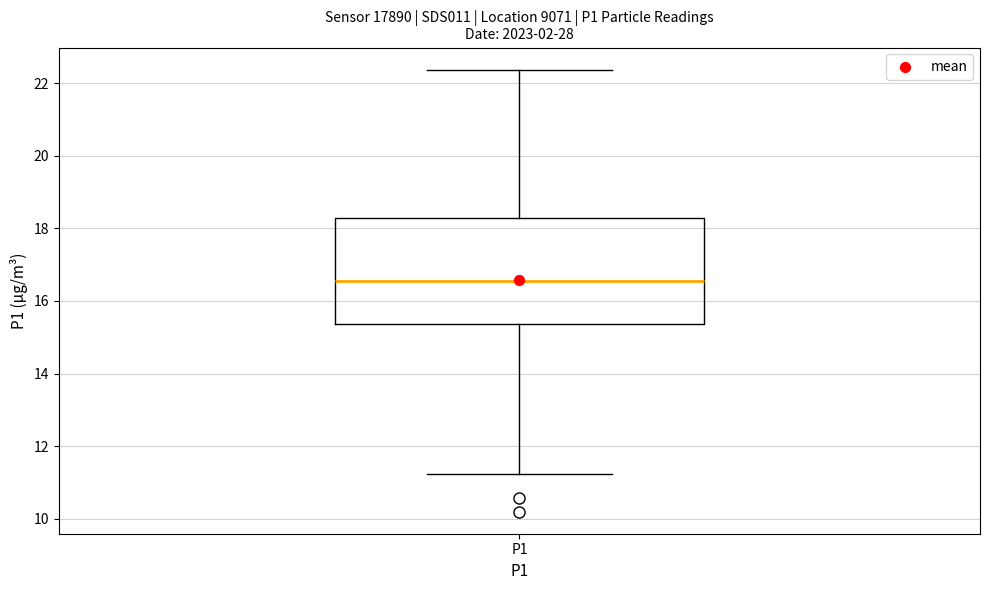

Read this box plot against the y-axis: the position of the median line, the range covered by the box, and the ends of both whiskers. The values are not printed on the chart, so give them approximately, as read against the axis.

median 16.6, box 15.4 to 18.2, whiskers 11.2 to 22.4